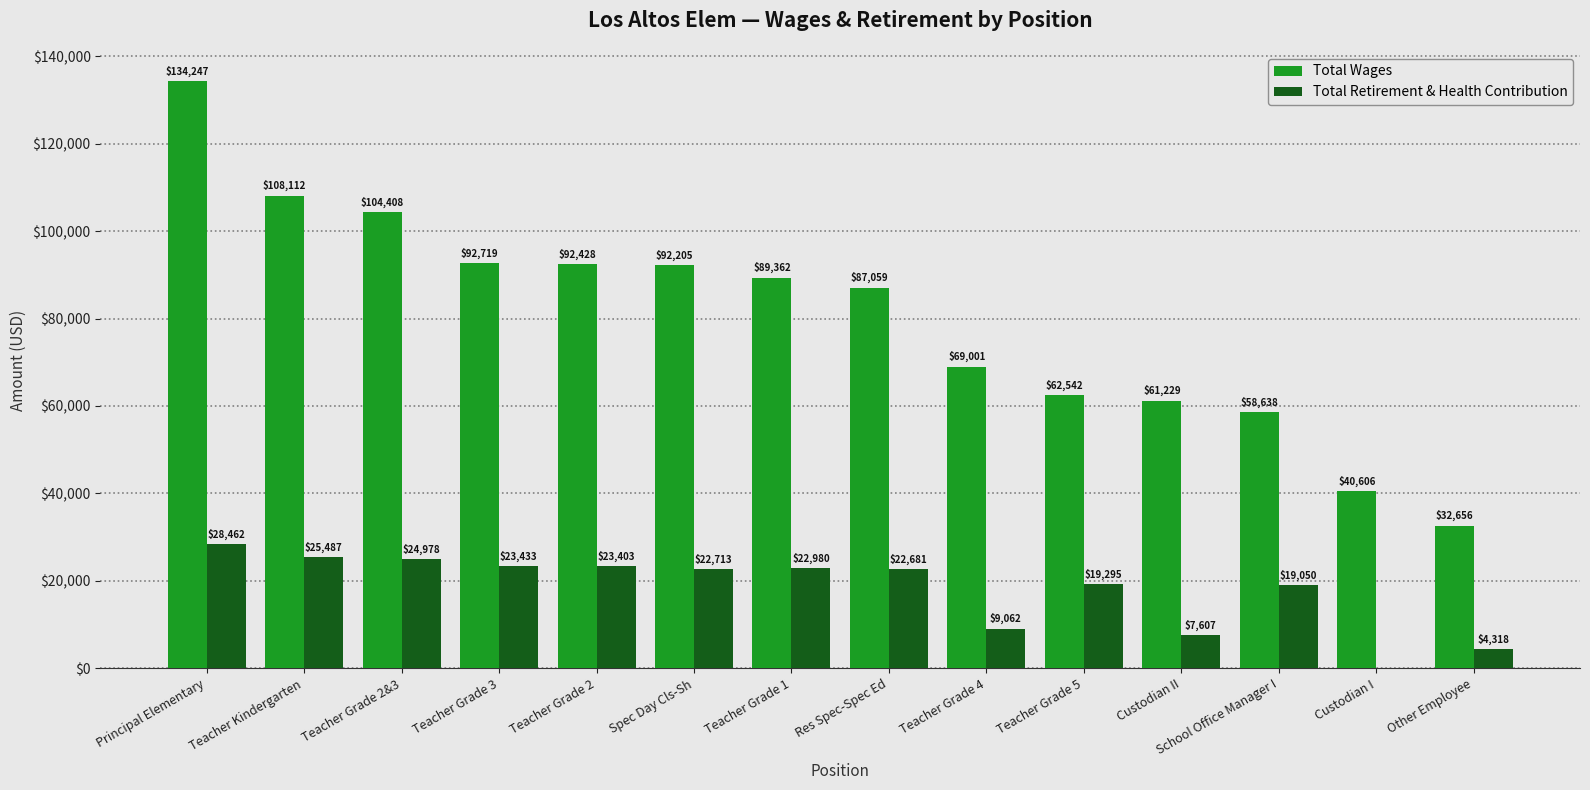

Reading right to left, transcribe all the data shown in this chart.

Total Wages: 32656	40606	58638	61229	62542	69001	87059	89362	92205	92428	92719	104408	108112	134247
Total Retirement & Health Contribution: 4318	0	19050	7607	19295	9062	22681	22980	22713	23403	23433	24978	25487	28462